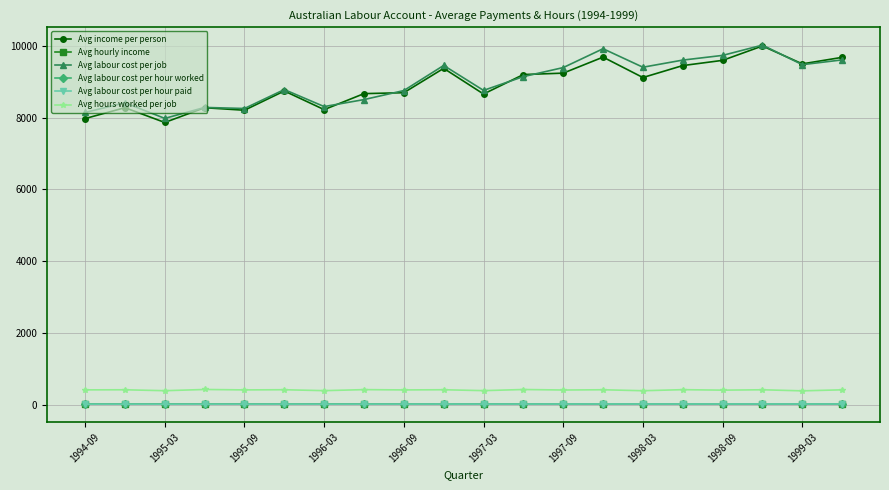

At how many categories does at least one series exceed 2654?

20